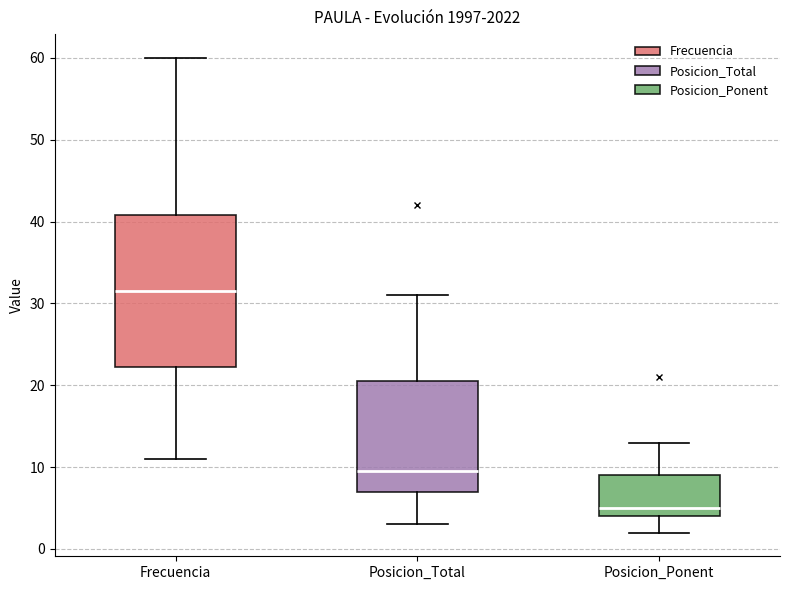

Which box has the lowest median line?

Posicion_Ponent